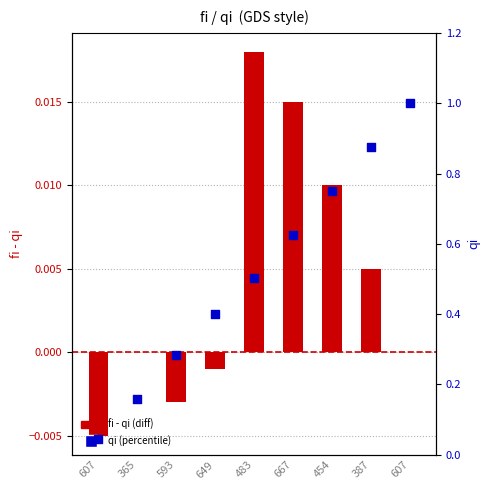

Which series has the widest spread of Y values?

qi (percentile)